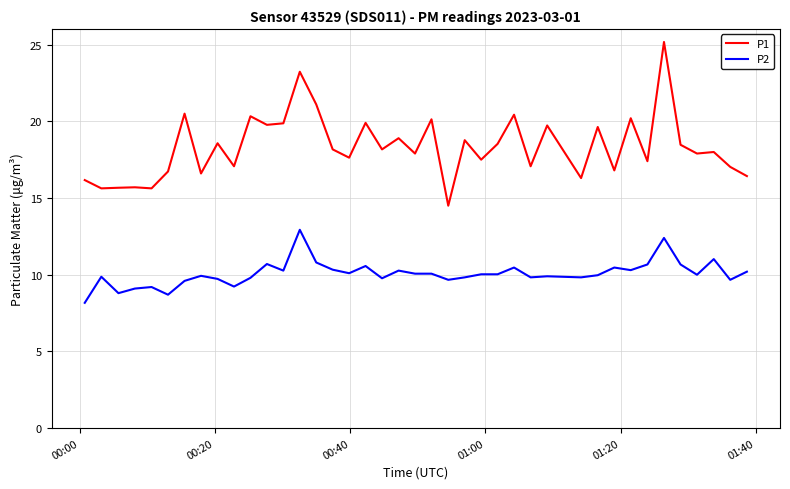

Which series has the widest spread of values?

P1